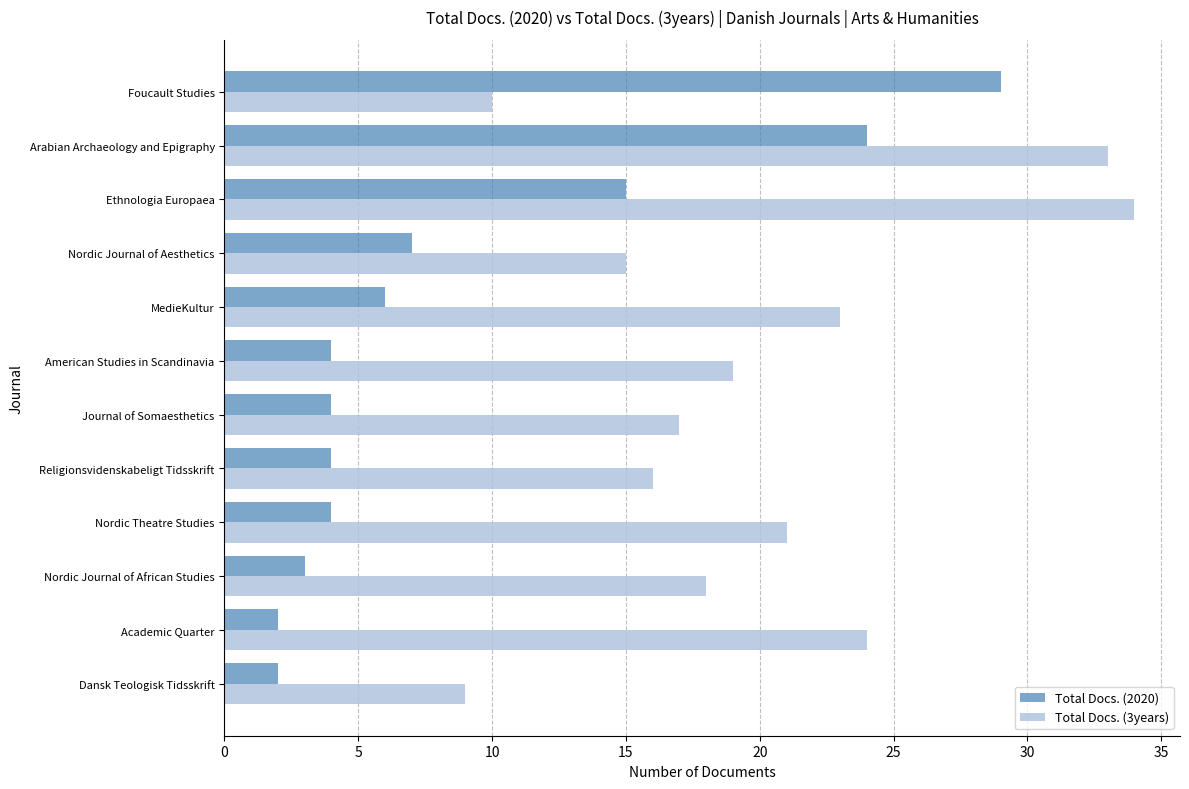

What is the lowest value of the Total Docs. (2020) series?

2